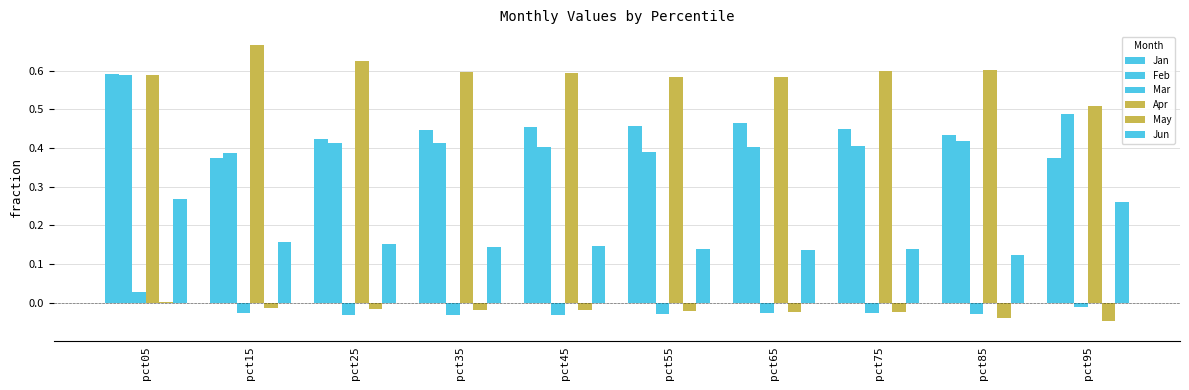

How many groups of bars are there?

10